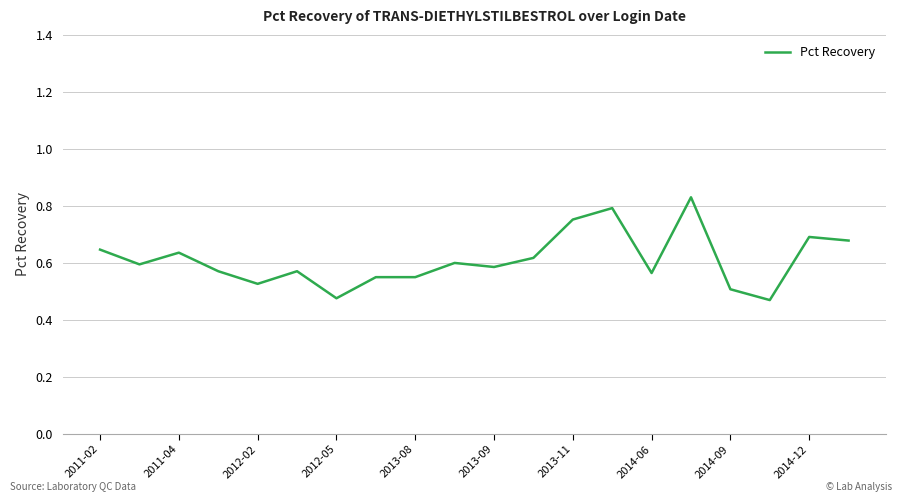

What is the difference between the maximum and minimum values?

0.4